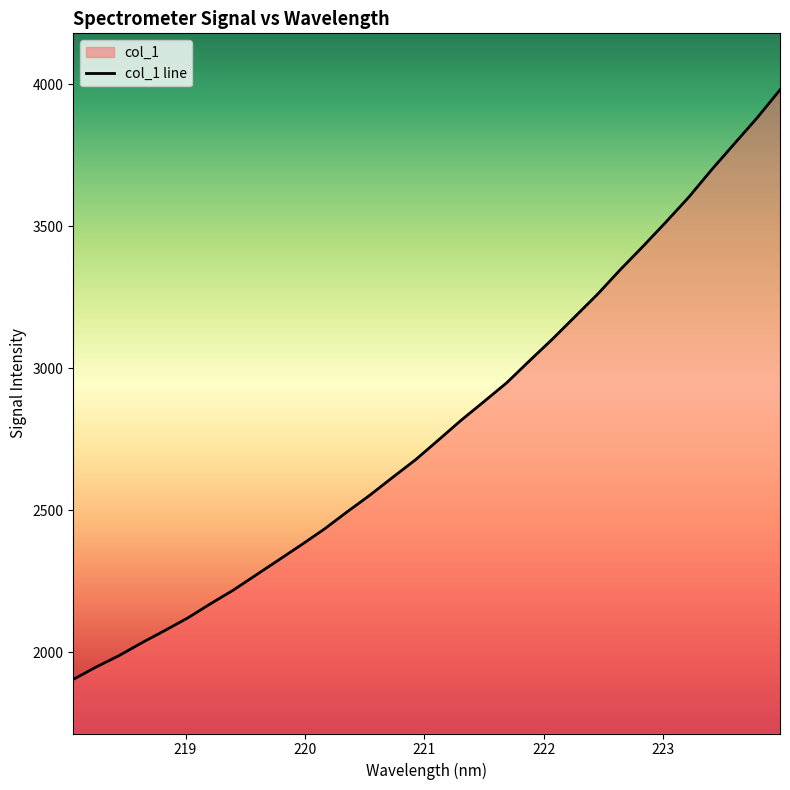

The chart shows a value of 1963.6 at 222.263. True or false?

False